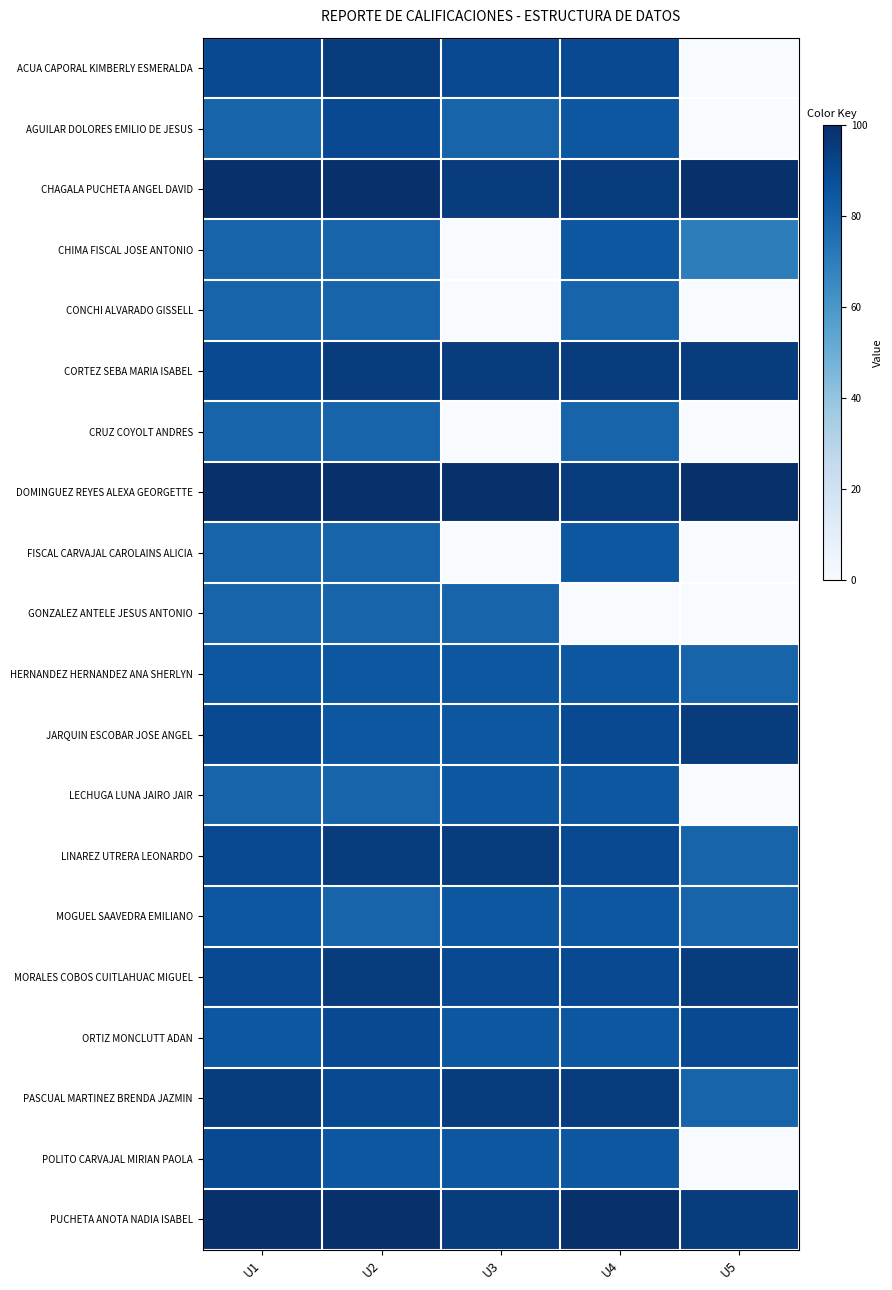

Which category has the highest value across all series?

U1